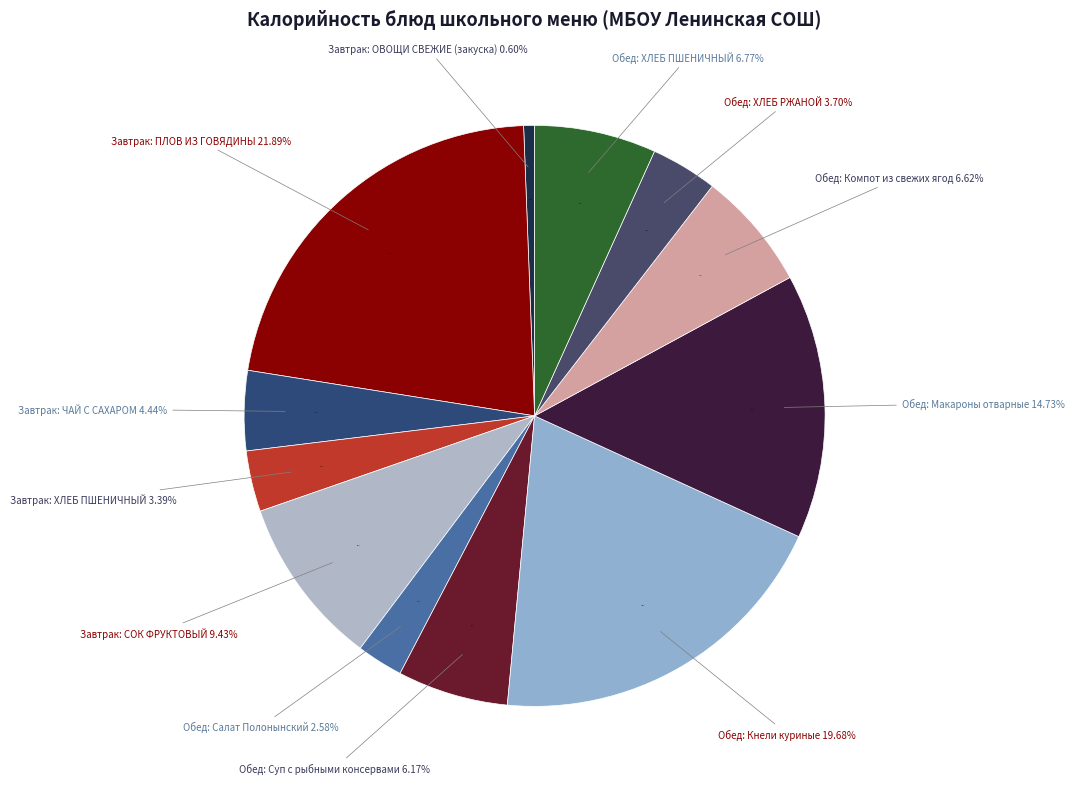

What percentage is the Обед: ХЛЕБ РЖАНОЙ slice, to the nearest percent?

4%